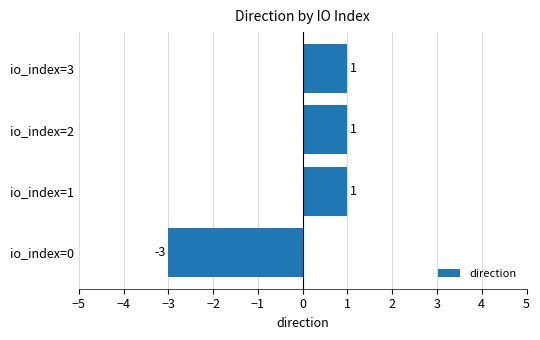

What is the greatest value displayed?

1